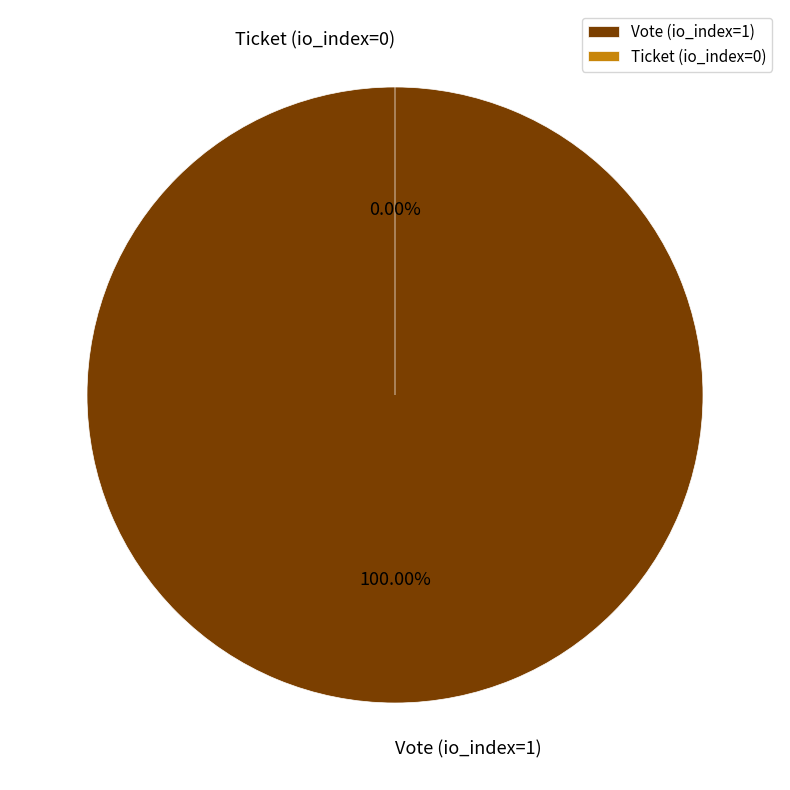

To the nearest percent, what is the difference between the largest and smallest slice percentages?

100%